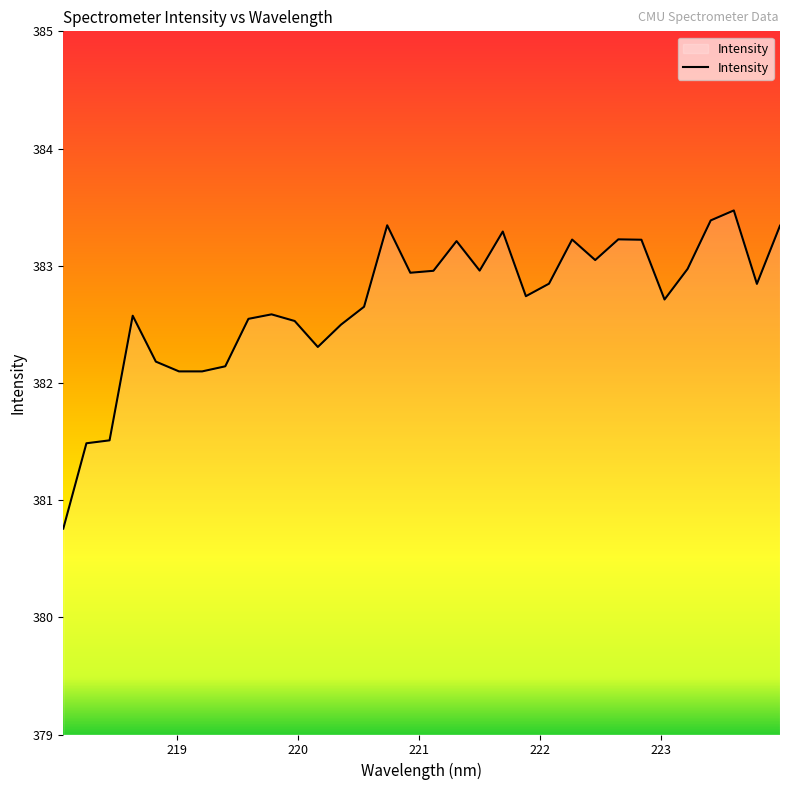

What is the greatest value displayed?

383.5